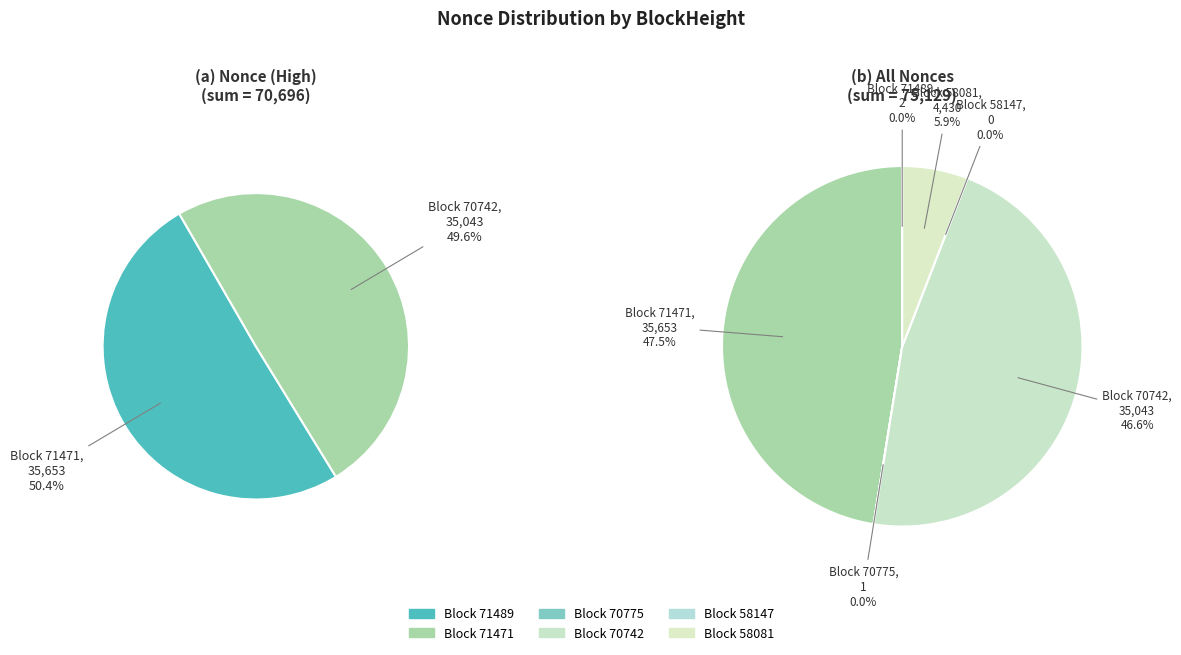

Which has a higher value, 71489 or 71471?

71471